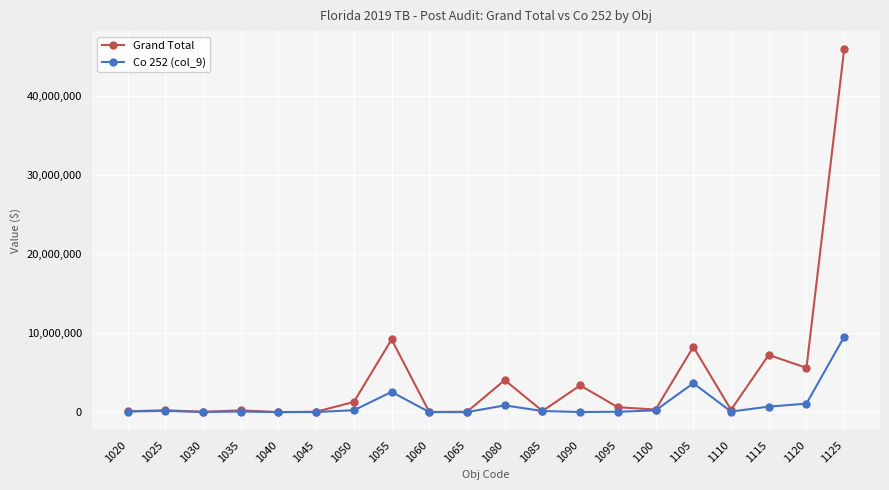

Count the number of data series in this chart.

2